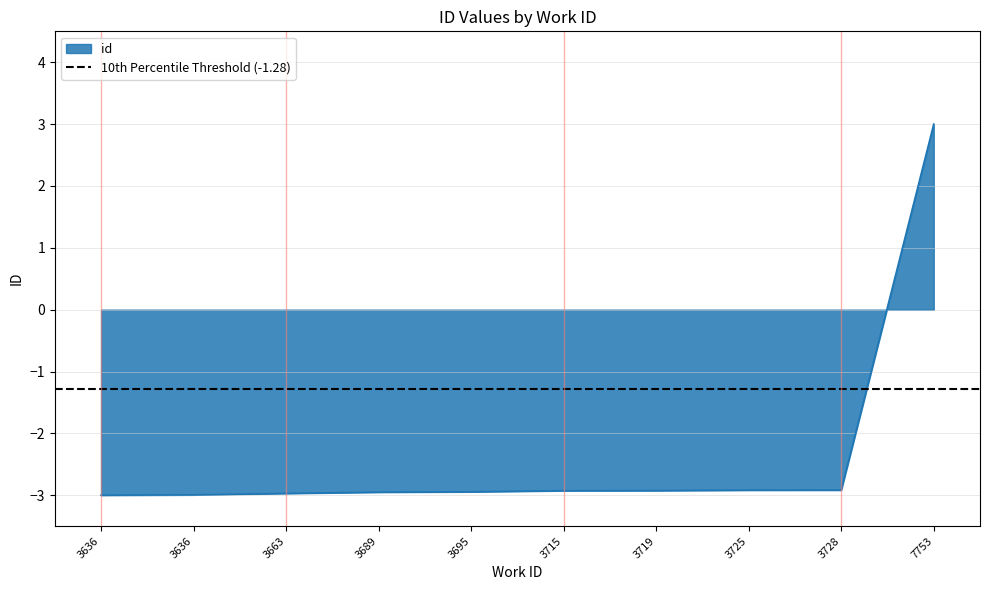

How many values exceed -2?

1